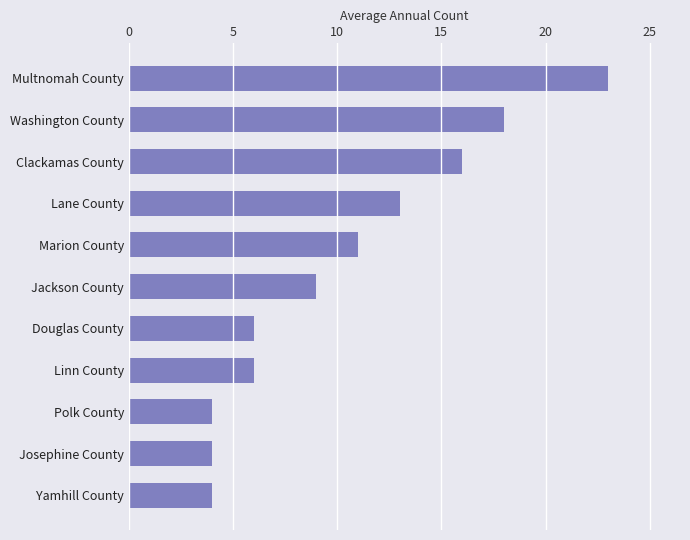

Reading bottom to top, transcribe all the data shown in this chart.

Yamhill County=4	Josephine County=4	Polk County=4	Linn County=6	Douglas County=6	Jackson County=9	Marion County=11	Lane County=13	Clackamas County=16	Washington County=18	Multnomah County=23